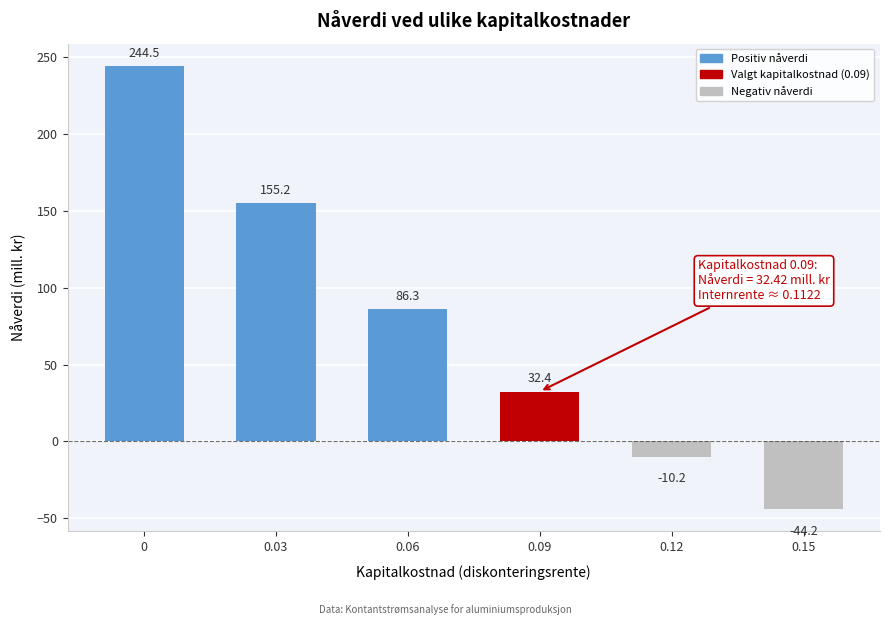

Reading right to left, what are all the values shown in this chart?

-44.2	-10.2	32.4	86.3	155.2	244.5